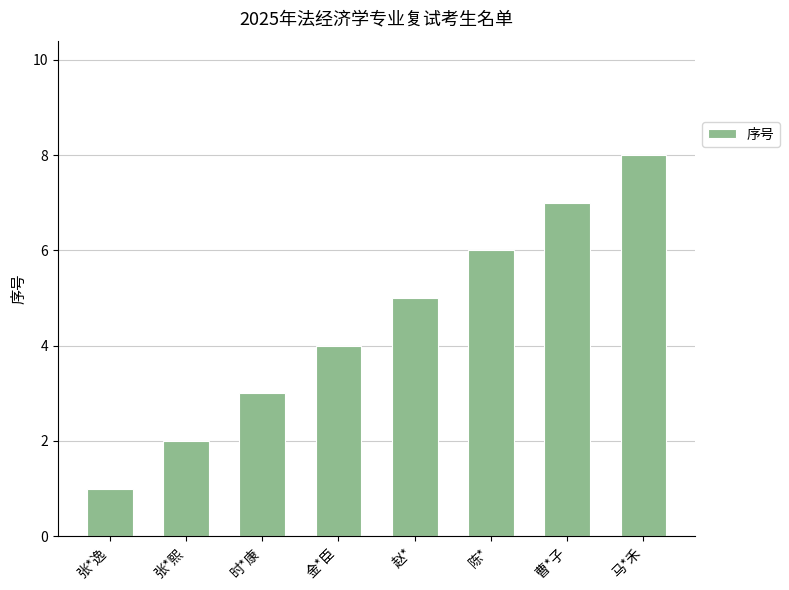

True or false: the data shows 1 at 赵*.

False